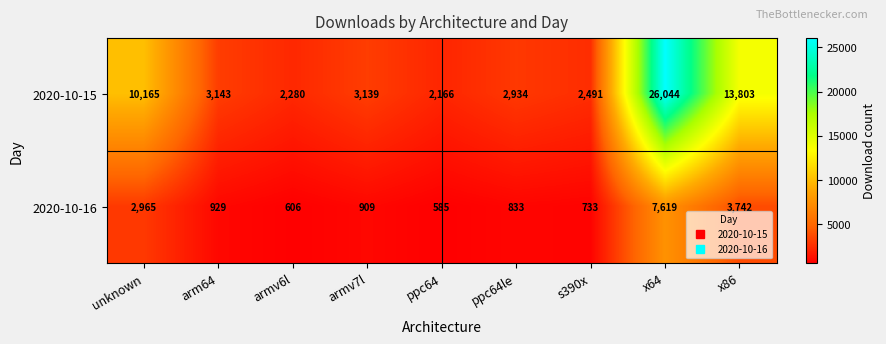

Reading left to right, list all the values displayed in this chart.

2020-10-15: 10165	3143	2280	3139	2166	2934	2491	26044	13803
2020-10-16: 2965	929	606	909	585	833	733	7619	3742